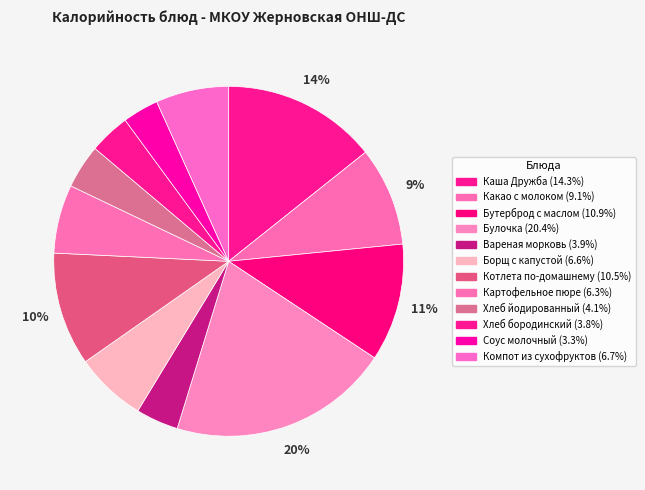

The Бутерброд с маслом slice represents 11% of the pie. True or false?

True